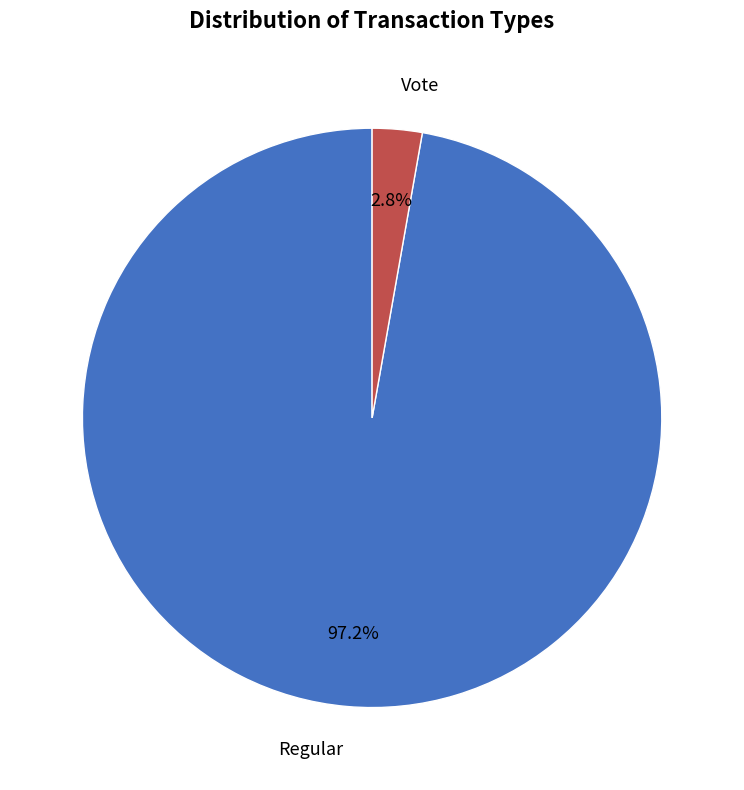

Does any single category account for the majority?

Yes